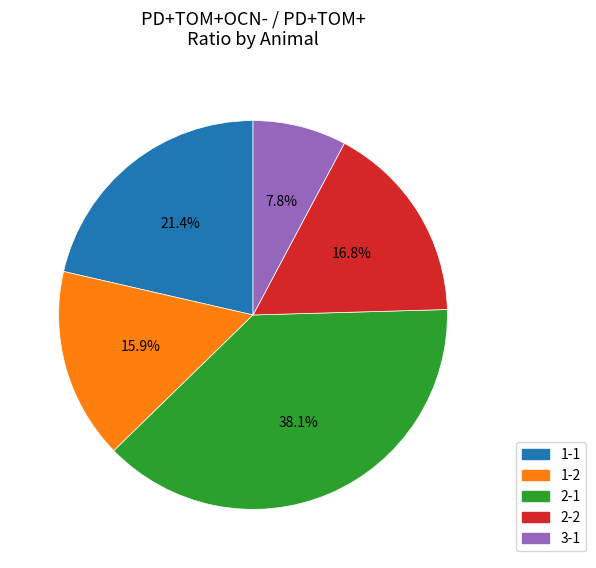

To the nearest percent, what is the combined percentage of 1-1 and 1-2?

37%